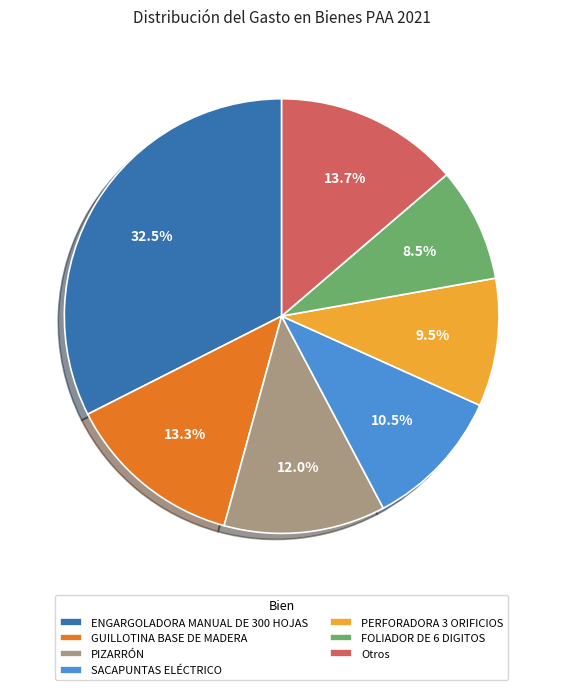

To the nearest percent, what is the difference between the largest and smallest slice percentages?

24%